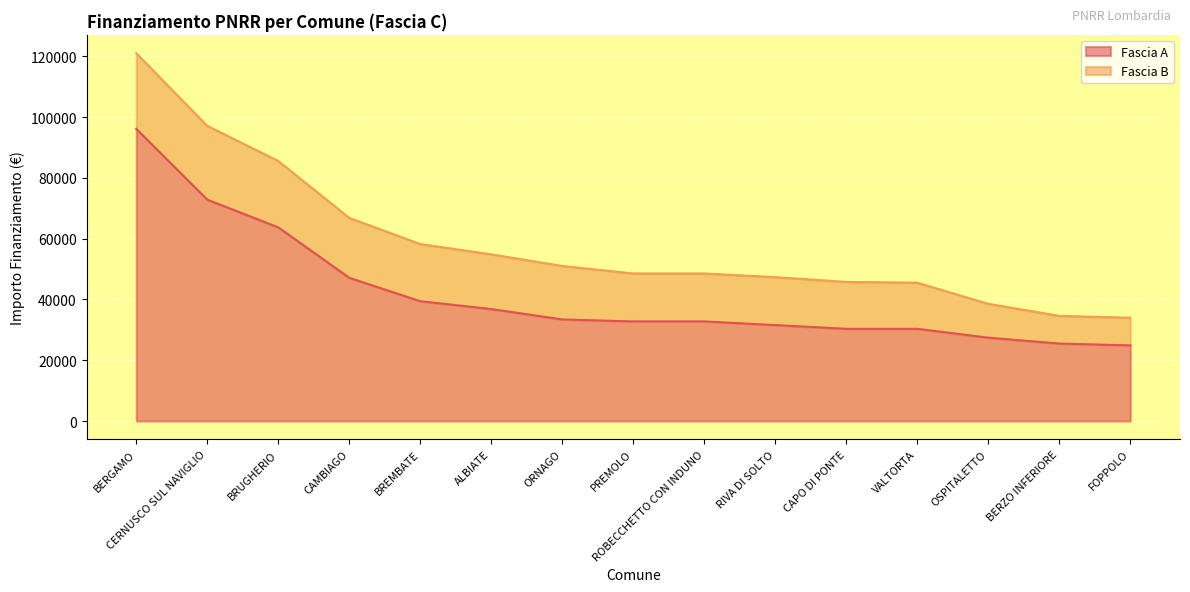

Does the chart display data point markers on the line(s)?

No